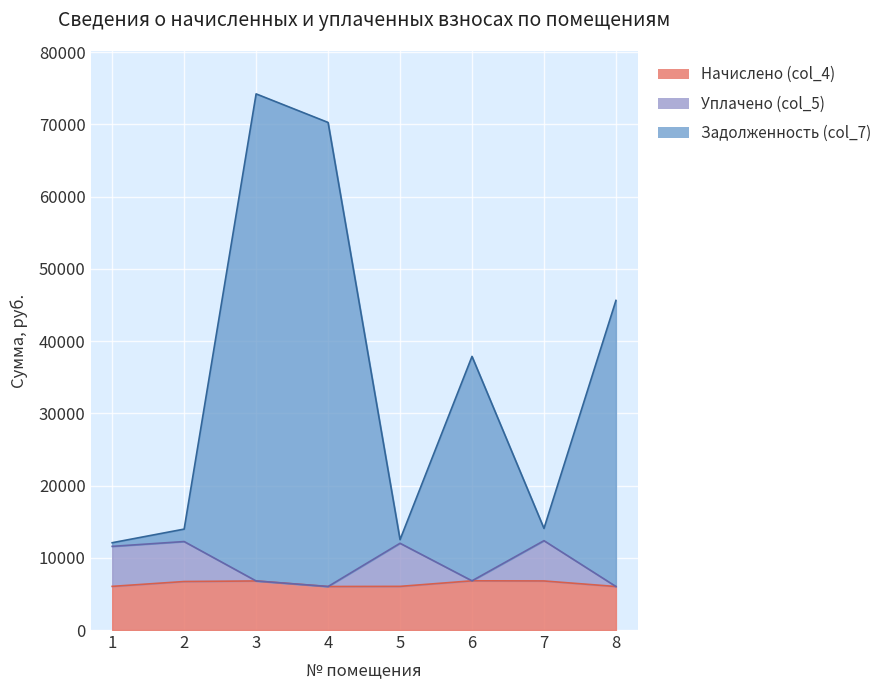

How many lines are shown in the chart?

3